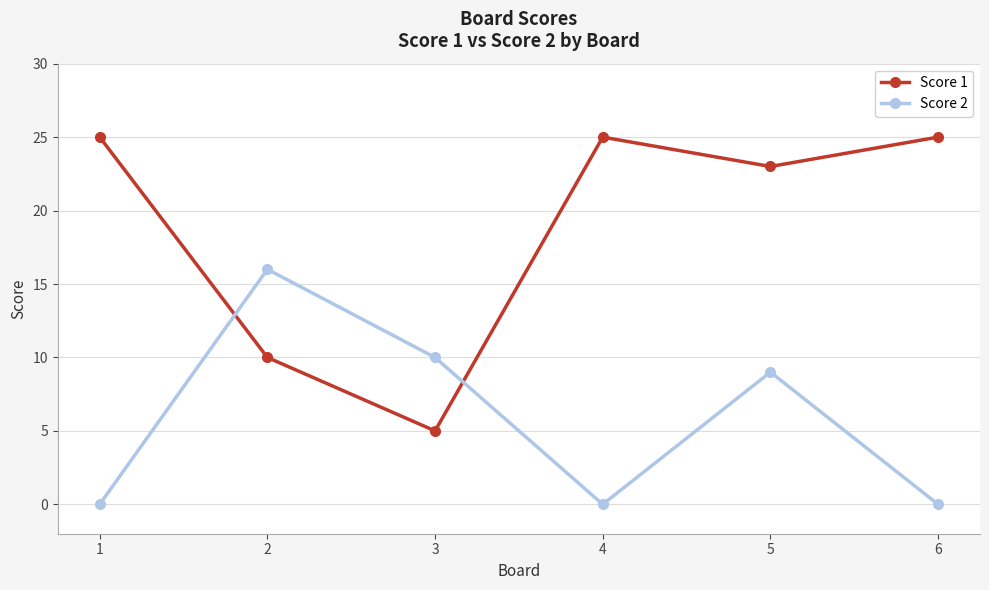

What is the total value across all series at 4?

25